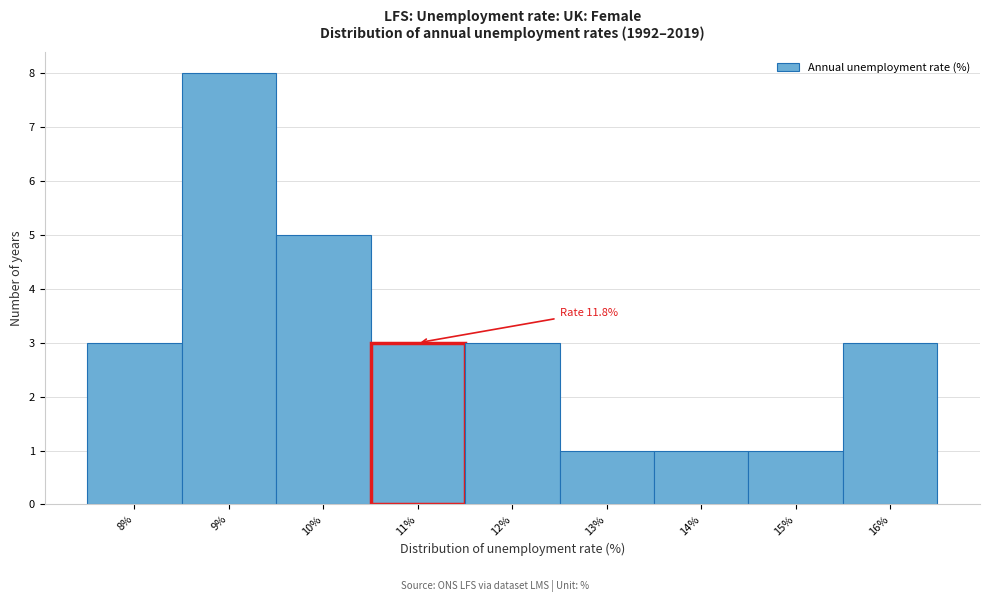

Reading left to right, extract all data points from this chart.

3	8	5	3	3	1	1	1	3